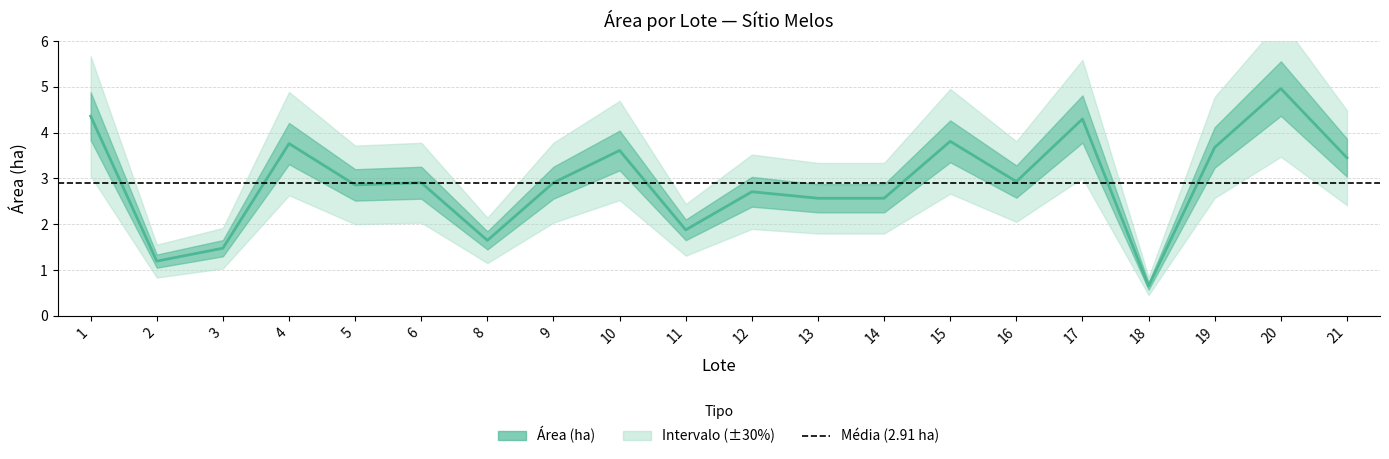

What is the change in value from 5 to 13?

-0.3